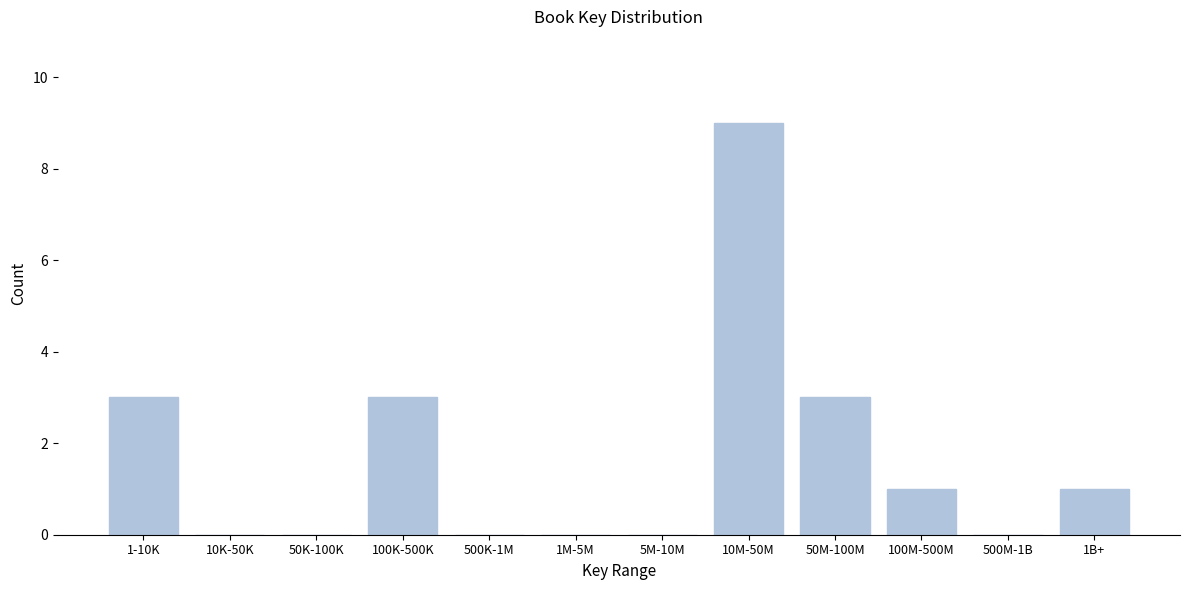

Reading left to right, transcribe all the data shown in this chart.

1-10K=3	10K-50K=0	50K-100K=0	100K-500K=3	500K-1M=0	1M-5M=0	5M-10M=0	10M-50M=9	50M-100M=3	100M-500M=1	500M-1B=0	1B+=1